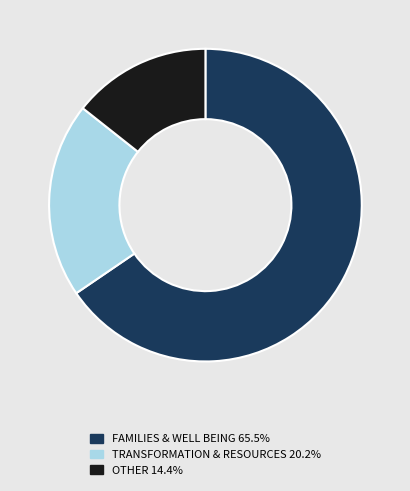

Between FAMILIES & WELL BEING and TRANSFORMATION & RESOURCES, which is larger?

FAMILIES & WELL BEING